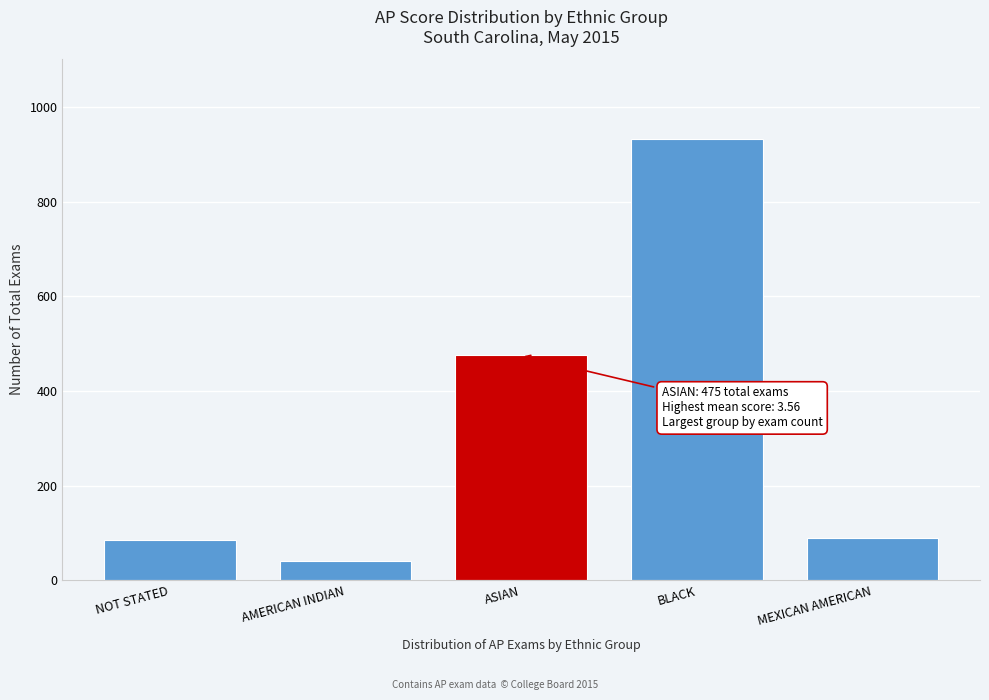

Reading right to left, list all the values displayed in this chart.

90	933	475	41	85